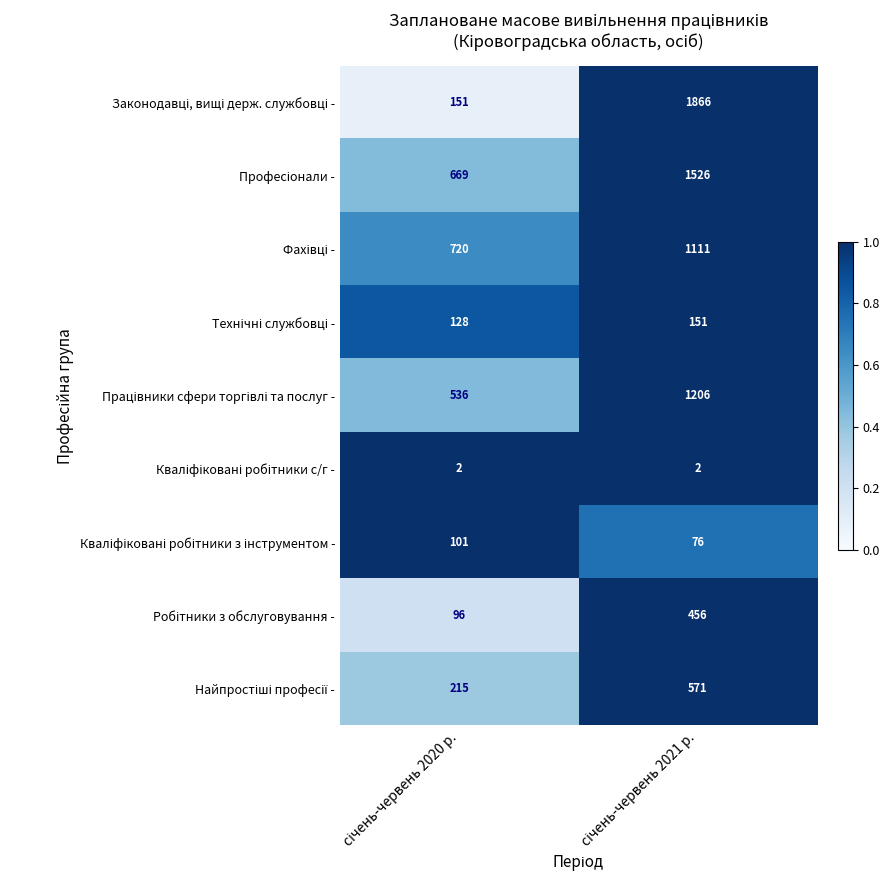

How many categories are shown in the chart?

2